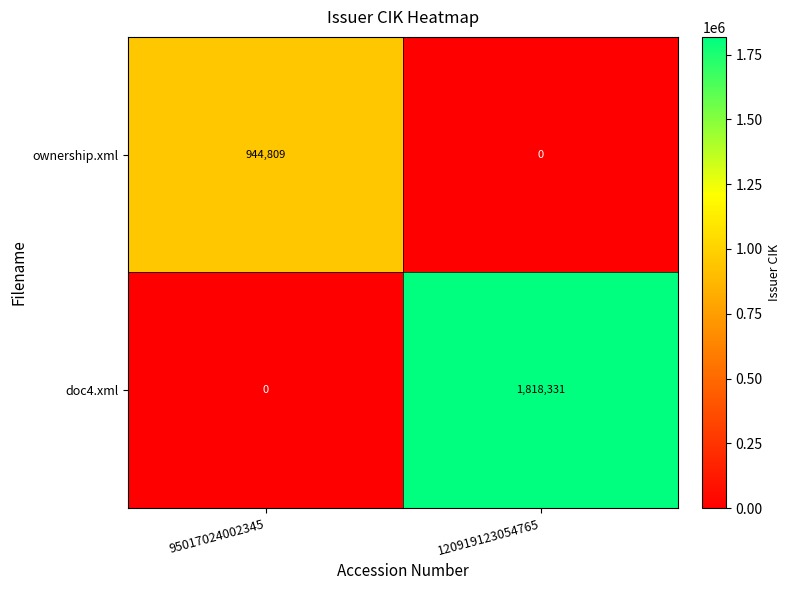

Rank the series by their maximum value, from highest to lowest.

doc4.xml, ownership.xml